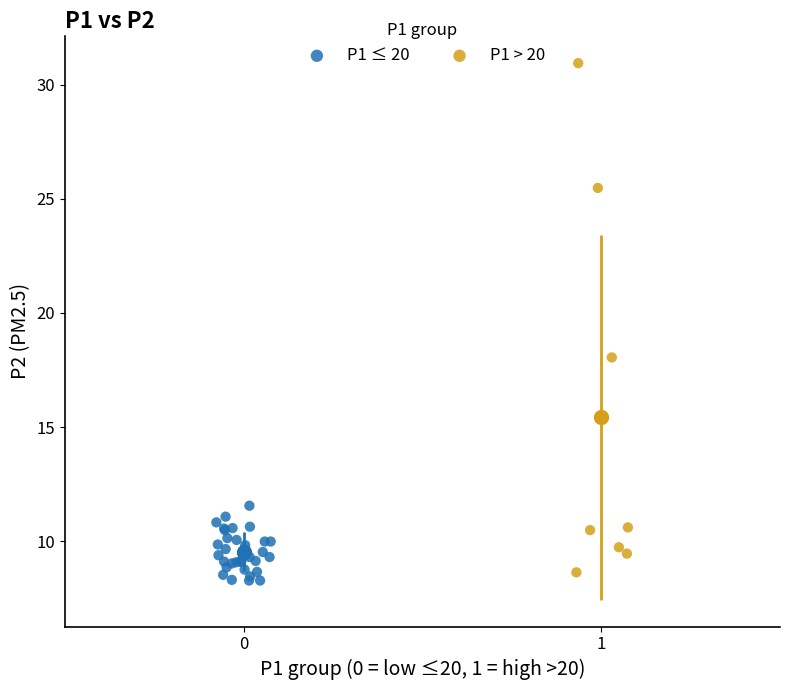

Which series contains the lowest Y value?

P1 ≤ 20